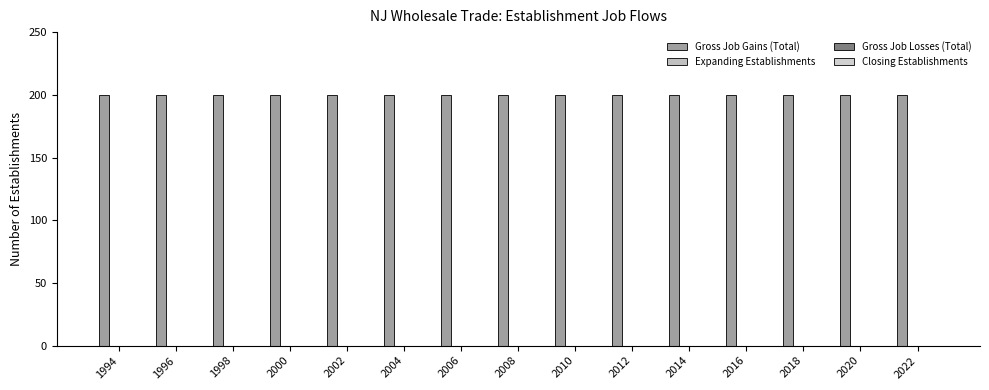

Between 2020 and 2006, which is larger?

2020